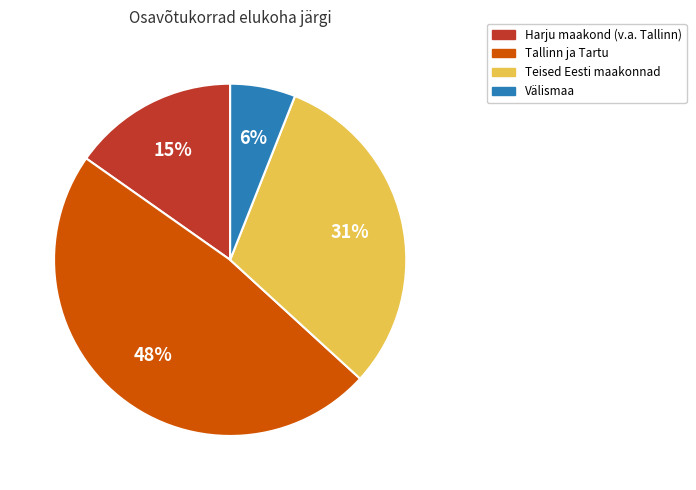

Between Harju maakond (v.a. Tallinn) and Teised Eesti maakonnad, which is larger?

Teised Eesti maakonnad